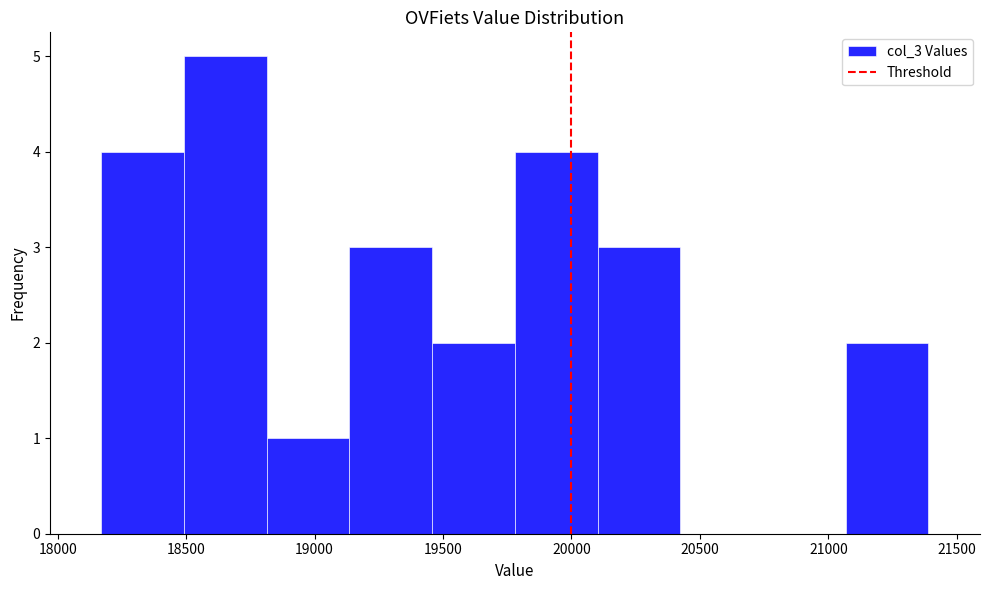

What is the height of the bar covering 19800 to 20100 on the x-axis? Neither the bar edges nor the heights are printed on the chart, so give them approximately, as read against the axes.

4